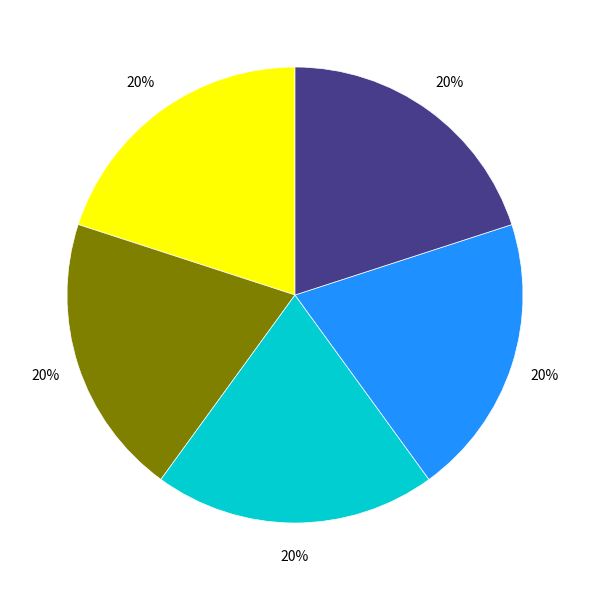

Does any single category account for the majority?

No